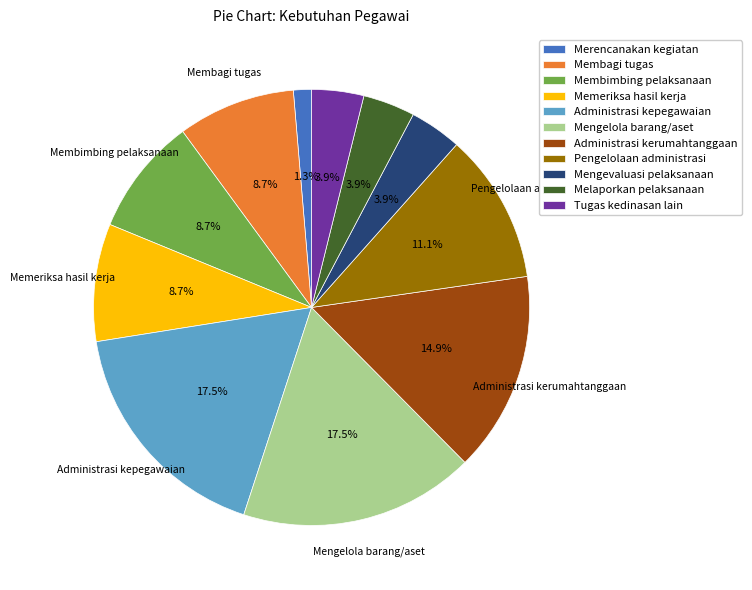

How many slices are in this pie chart?

11